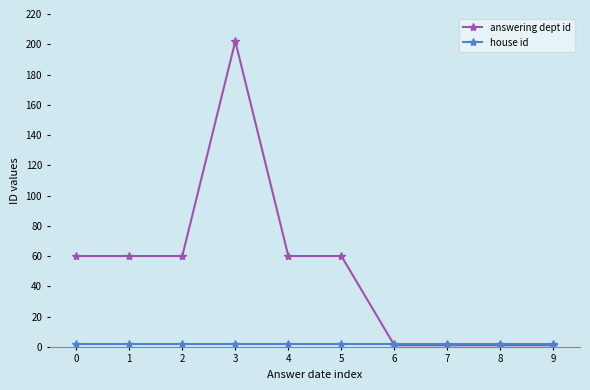

Which series has the largest total across all categories?

answering dept id